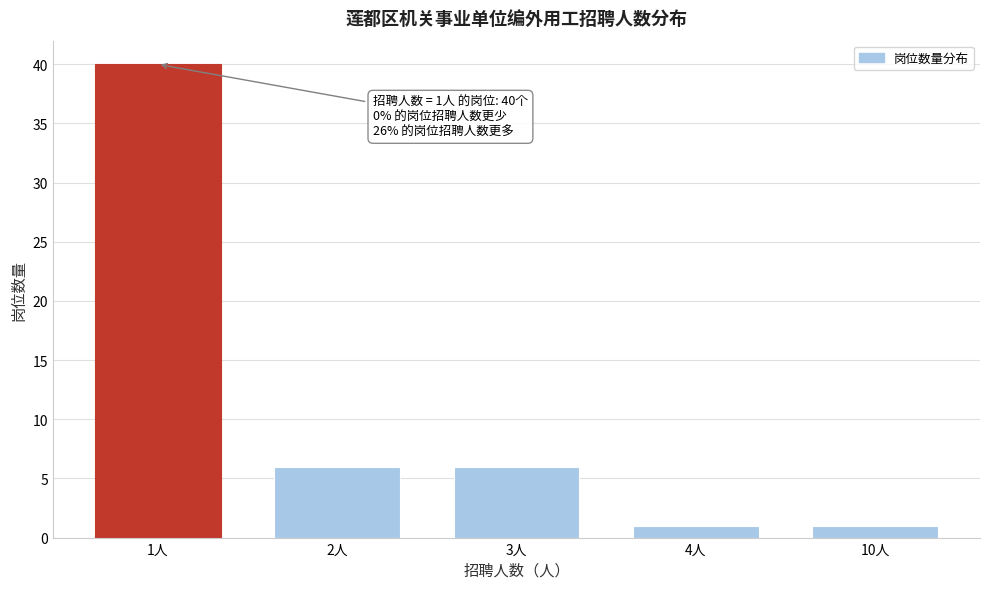

Reading left to right, transcribe all the data shown in this chart.

40	6	6	1	1